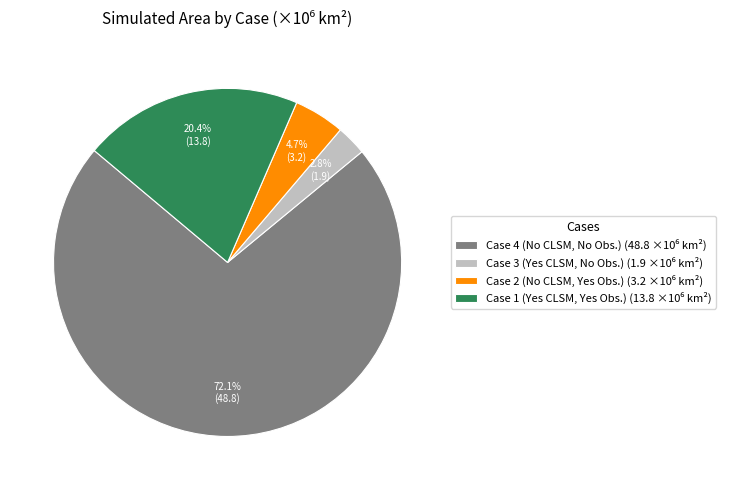

What percentage is the Case 1 (Yes CLSM, Yes Obs.) slice, to the nearest percent?

20%